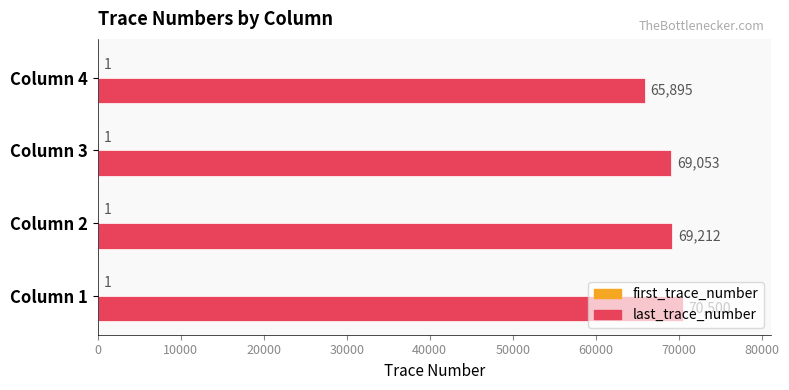

True or false: last_trace_number has a value of 69212 at Column 2.

True